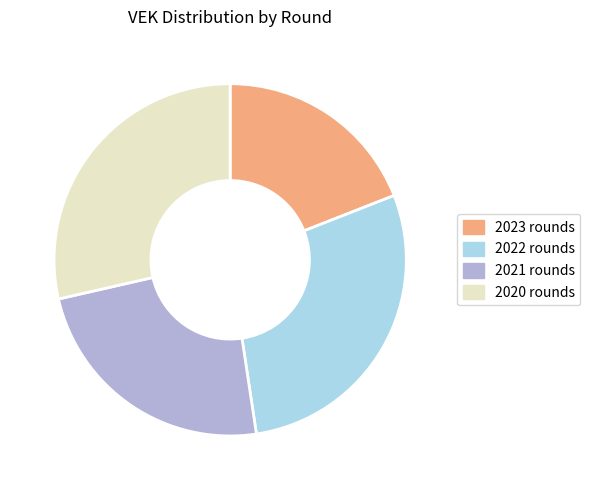

Combined, do 2023 rounds and 2021 rounds account for over 50%?

No